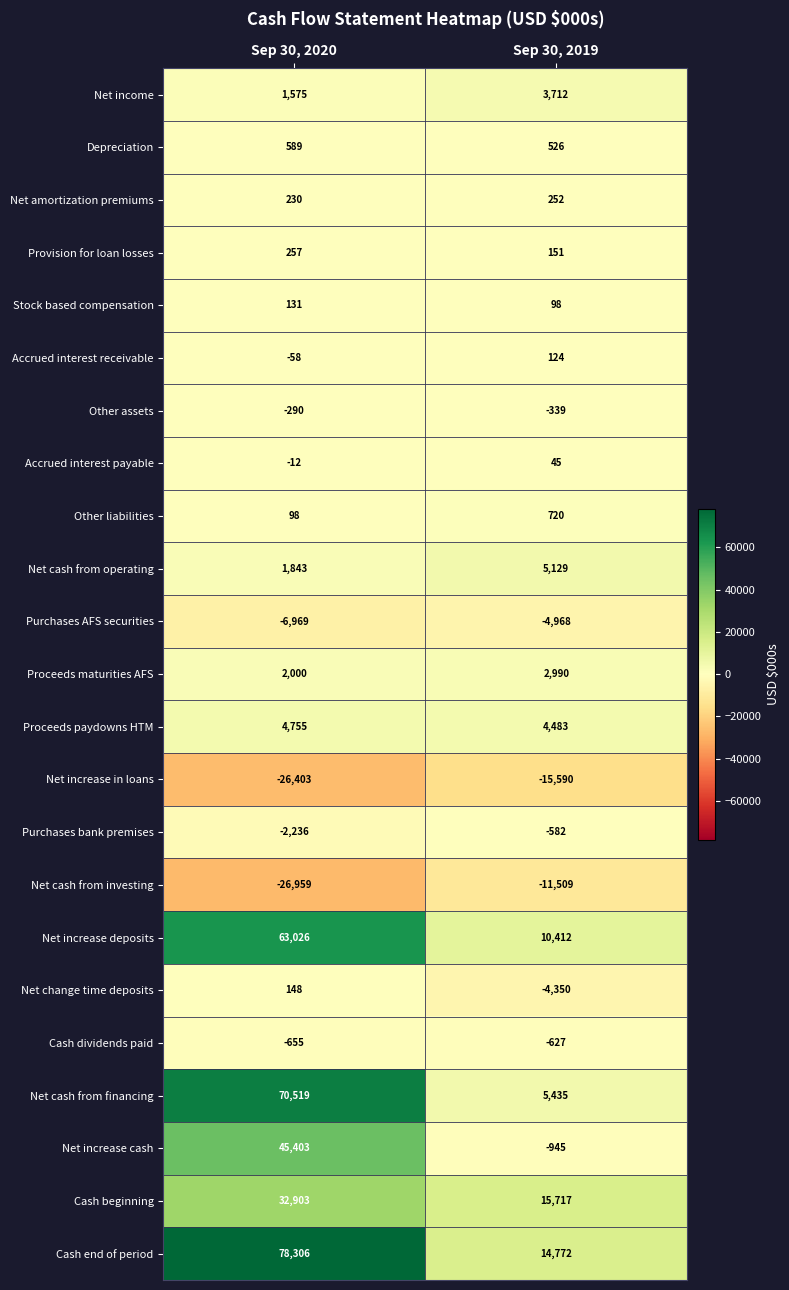

What is the spread (max minus min) of values at Sep 30, 2019?

31307